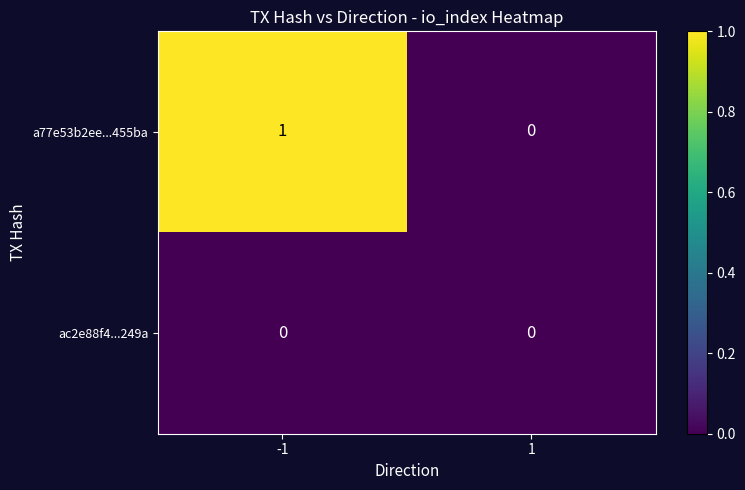

True or false: a77e53b2ee...455ba has a value of 1 at -1.

True